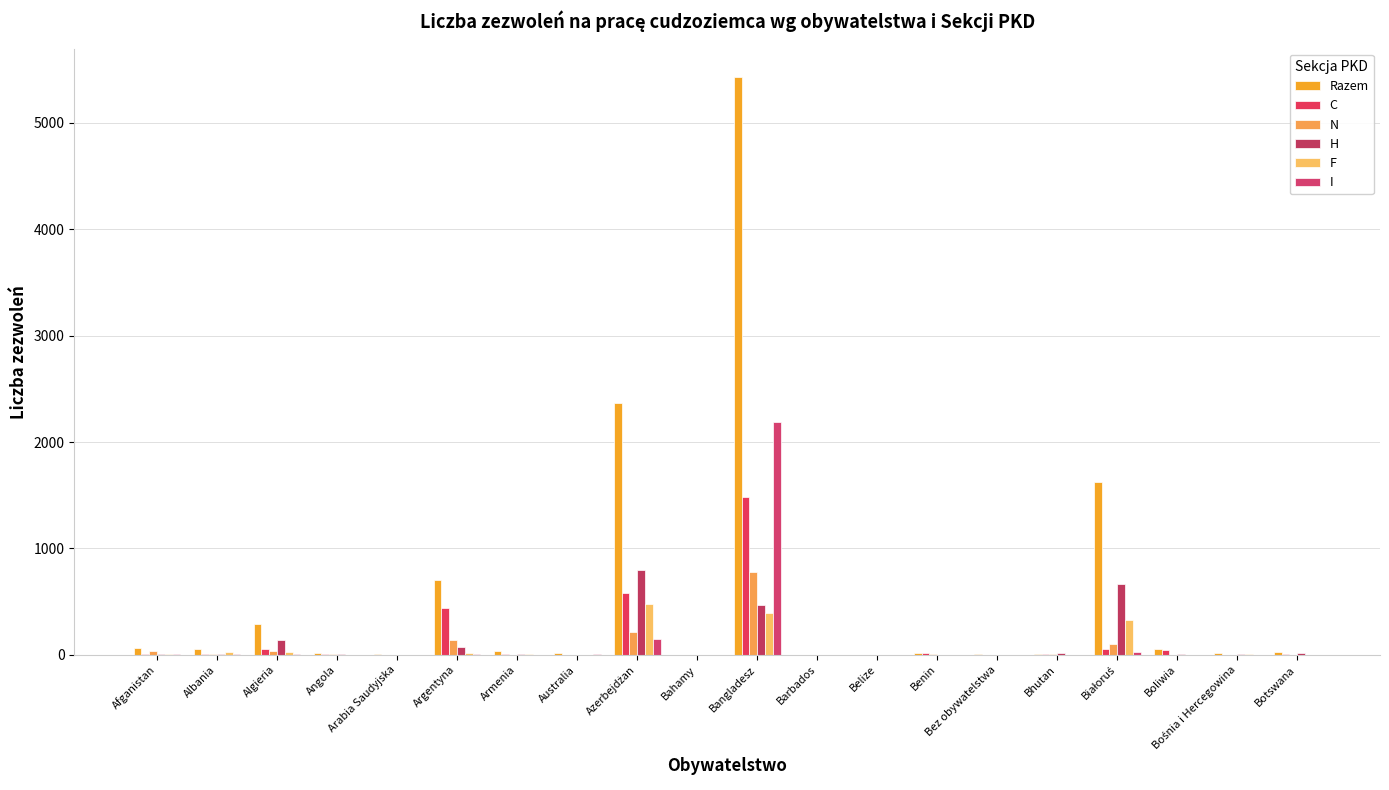

How many categories are shown in the chart?

20